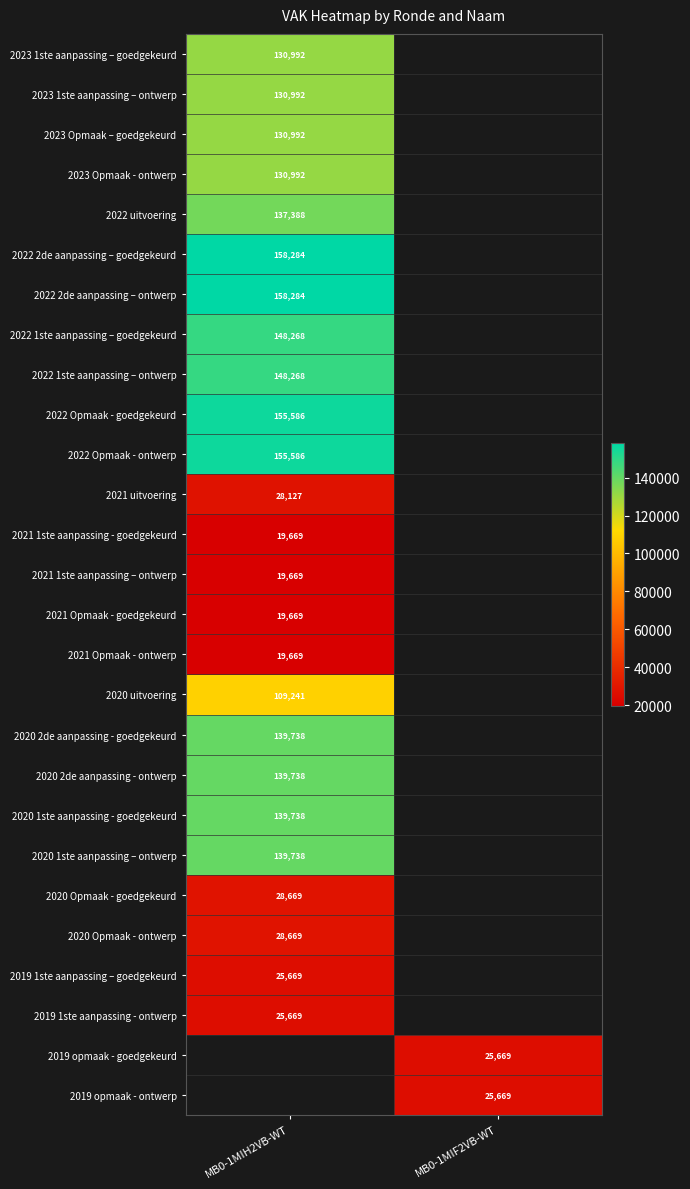

True or false: 2023 Opmaak - ontwerp has a value of 130992 at MB0-1MIH2VB-WT.

True